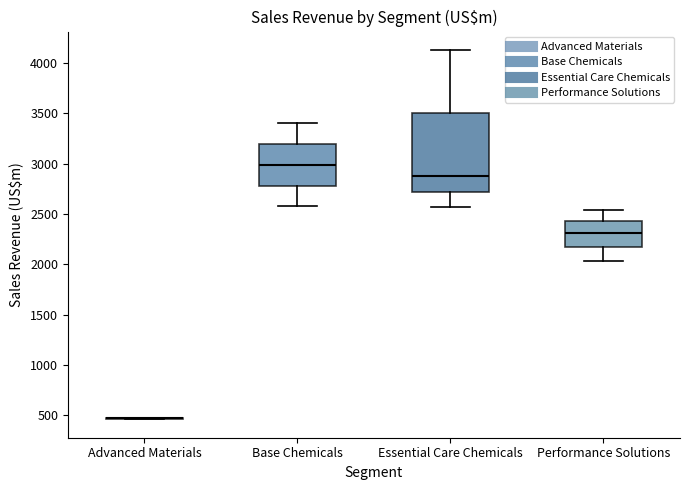

Reading left to right, transcribe this box plot: for each box, give where its median line is, the range the box spans, and where its two whiskers end, as read against the y-axis. The values are not printed on the chart, so give them approximately, as read against the axis.

Advanced Materials: box collapsed to a line at 450, whiskers 450 to 500
Base Chemicals: median 3000, box 2800 to 3200, whiskers 2600 to 3400
Essential Care Chemicals: median 2900, box 2700 to 3500, whiskers 2550 to 4150
Performance Solutions: median 2300, box 2200 to 2450, whiskers 2050 to 2550